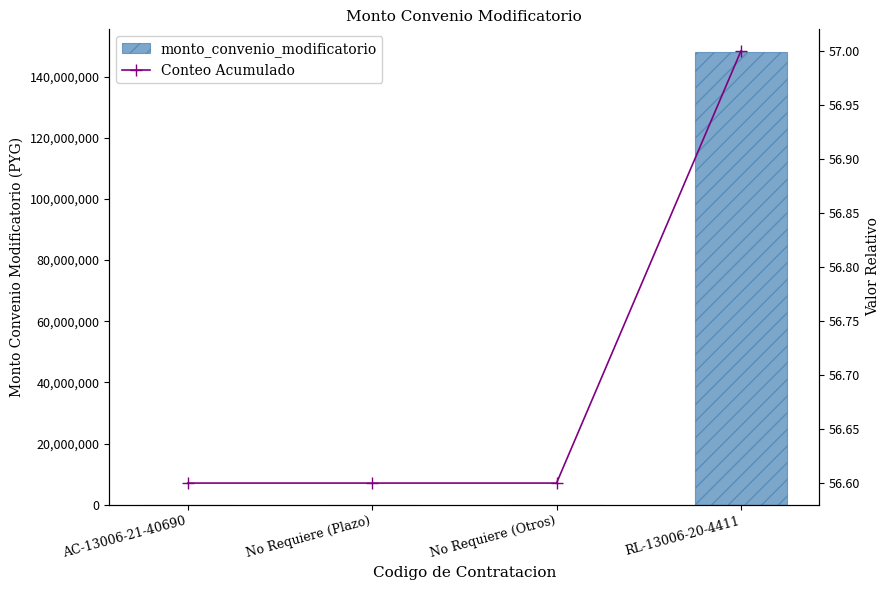

The monto_convenio_modificatorio series shows 62094739.6 at No Requiere (Plazo). True or false?

False